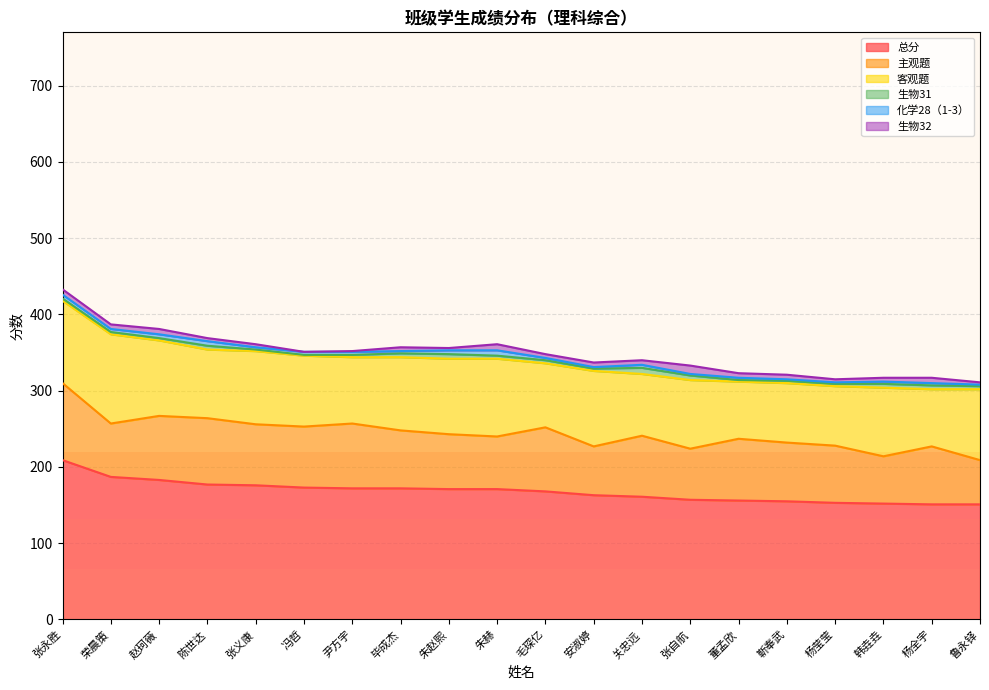

How many interior local peaks does the 主观题 series have?

6